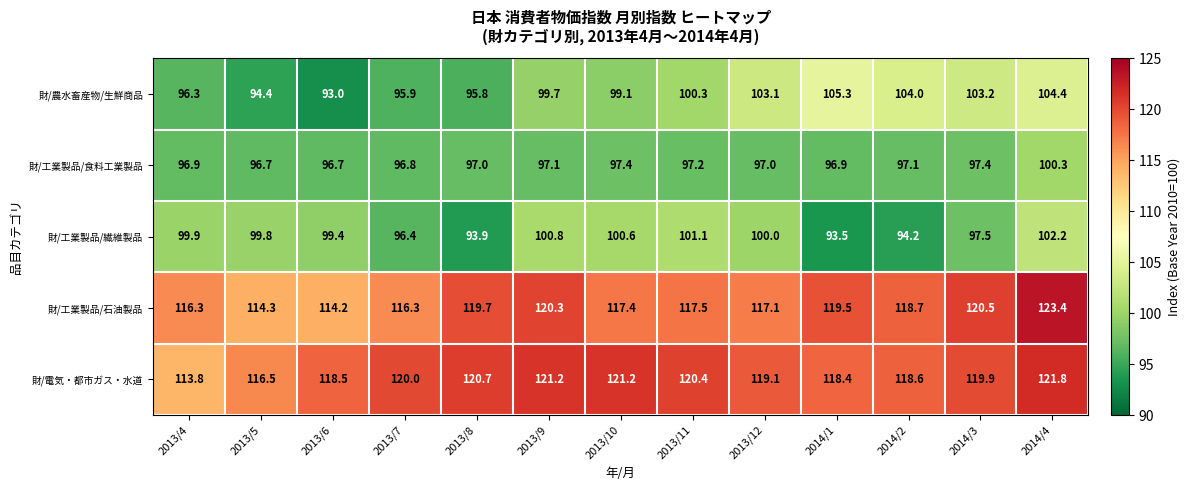

What is the greatest value displayed?

123.4